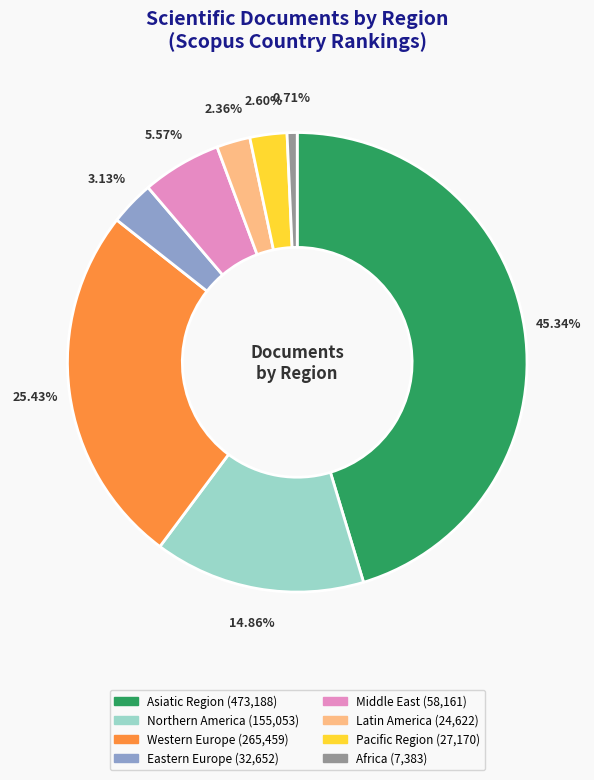

To the nearest percent, what is the difference between the largest and smallest slice percentages?

45%